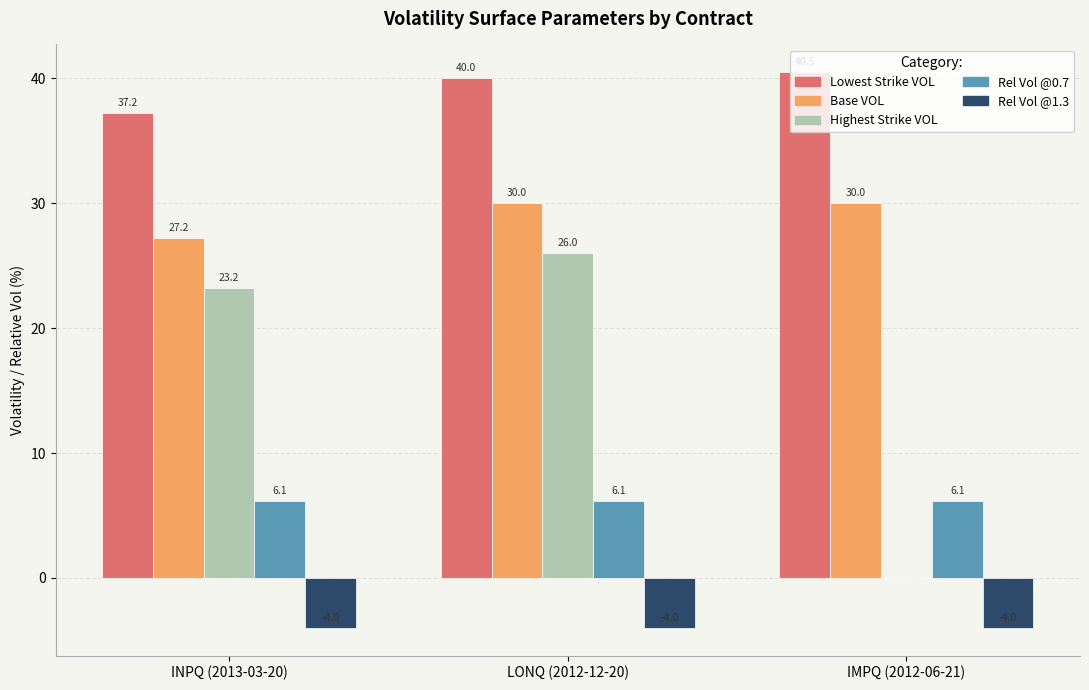

Which series has the widest spread of values?

Highest Strike VOL